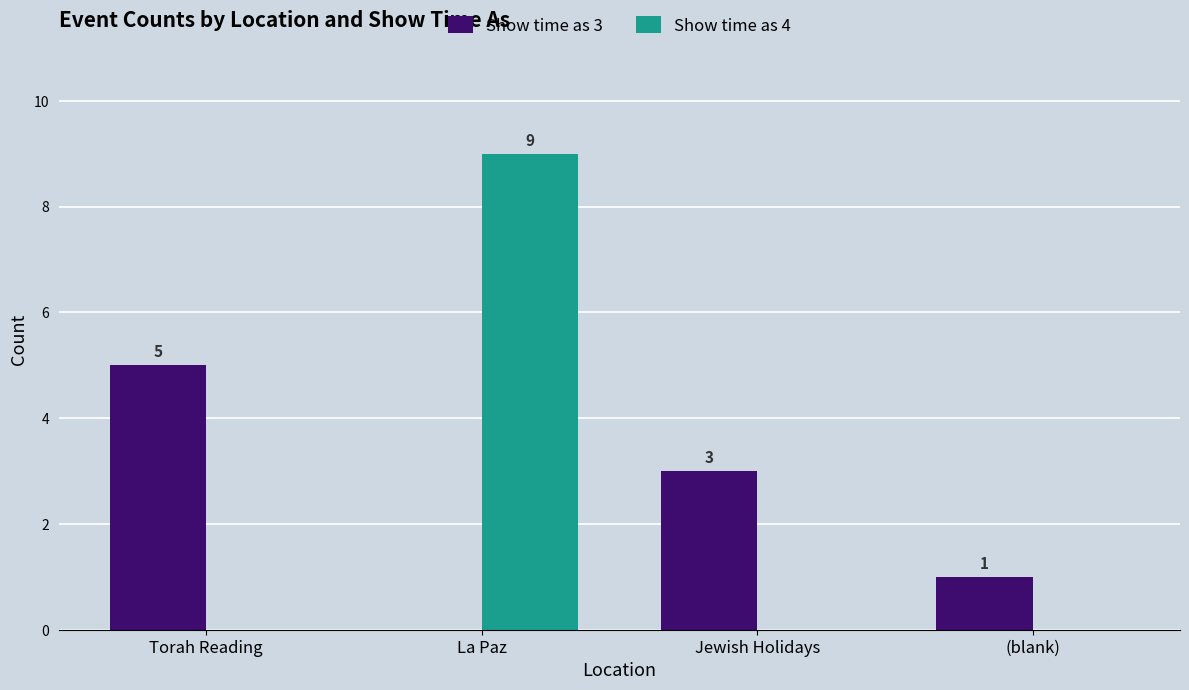

What is the sum of all Show time as 4 values?

9